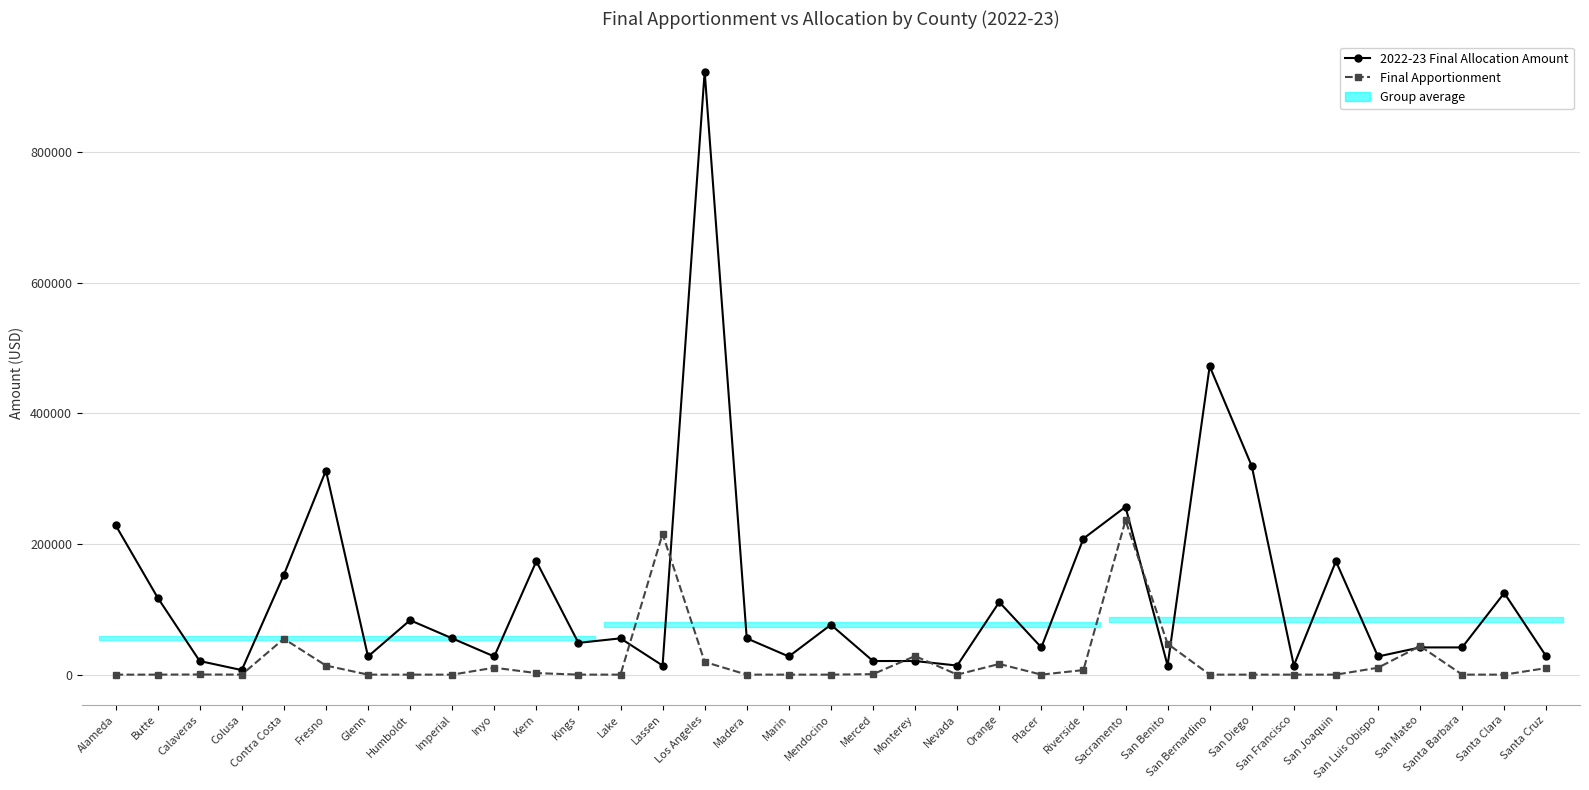

At which label does Final Apportionment reach its minimum?

Alameda